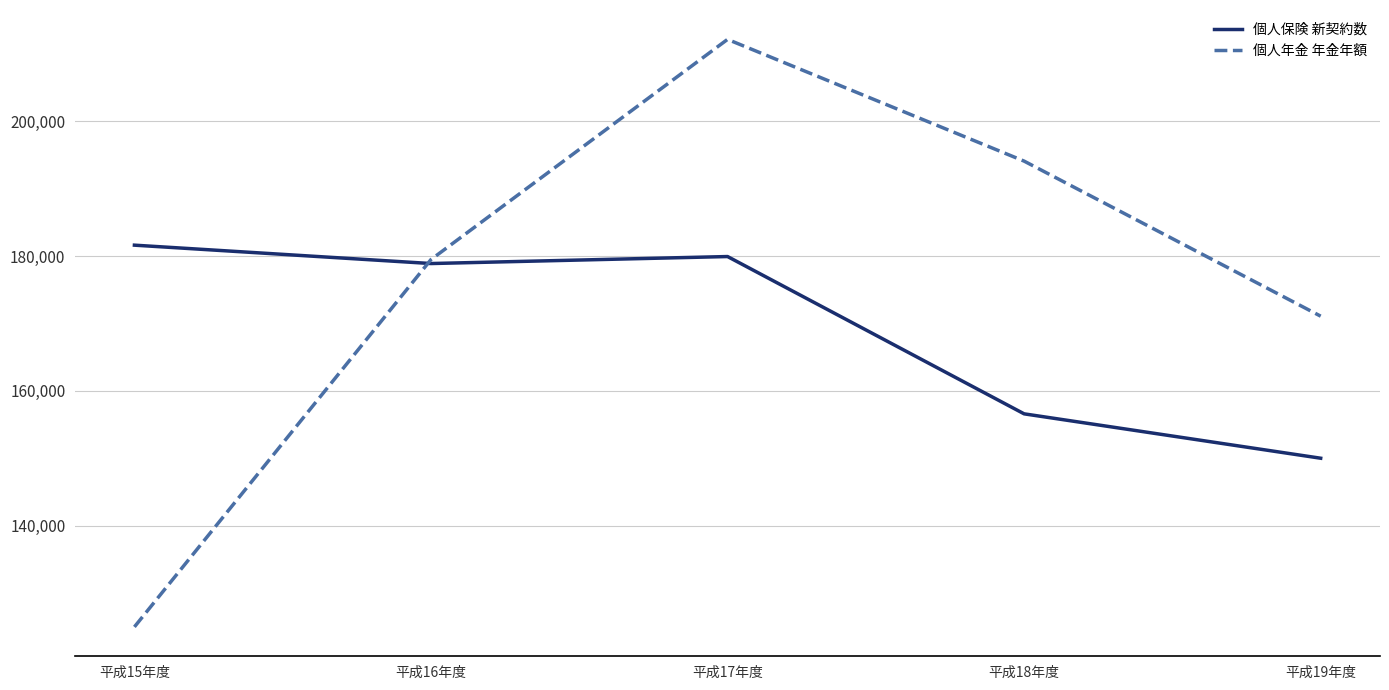

Where is 個人年金 年金年額 nearest to the value 168566?

平成19年度